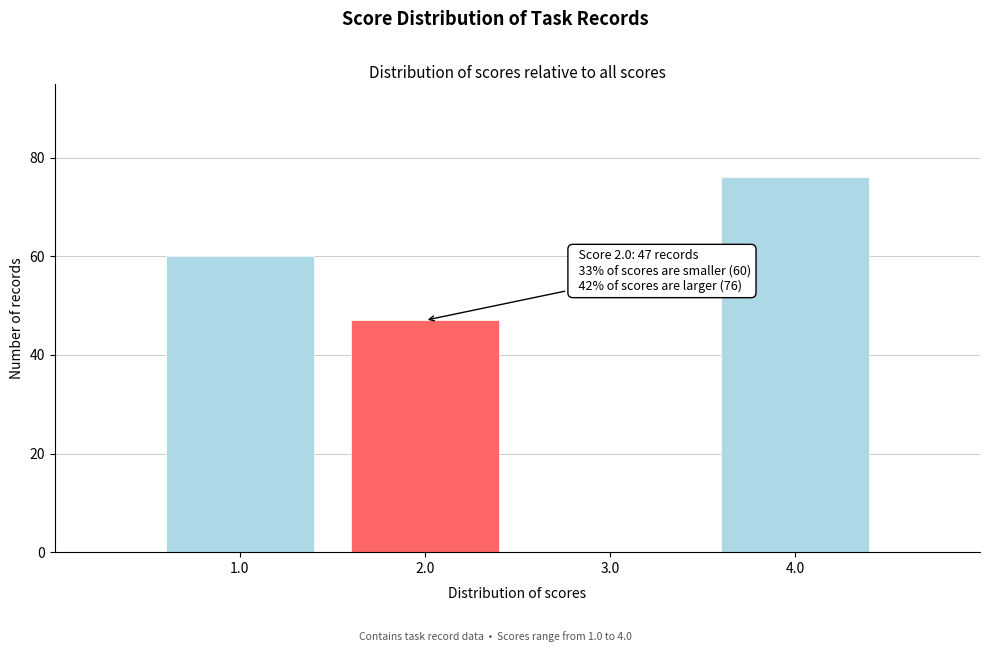

Over which range of the x-axis is the bar tallest?

3.5 to 4.5